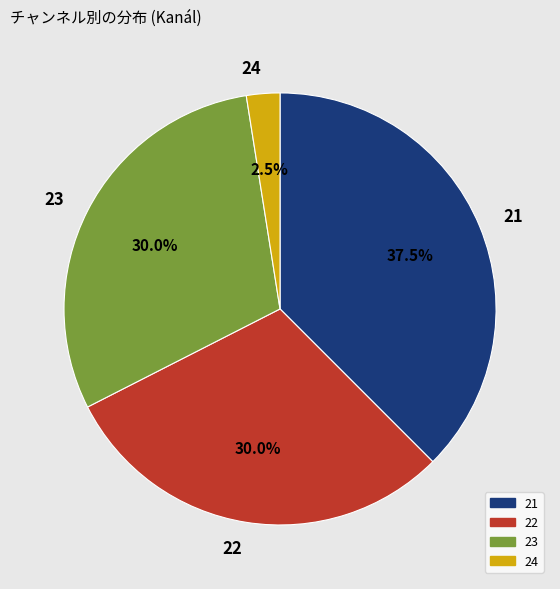

What is the ratio of the value at 21 to the value at 24?

15.0